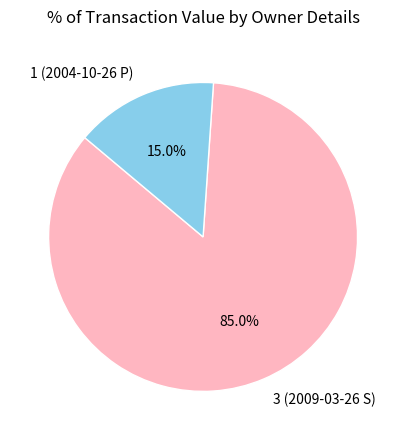

What percentage is the 1 (2004-10-26 P) slice, to the nearest percent?

15%